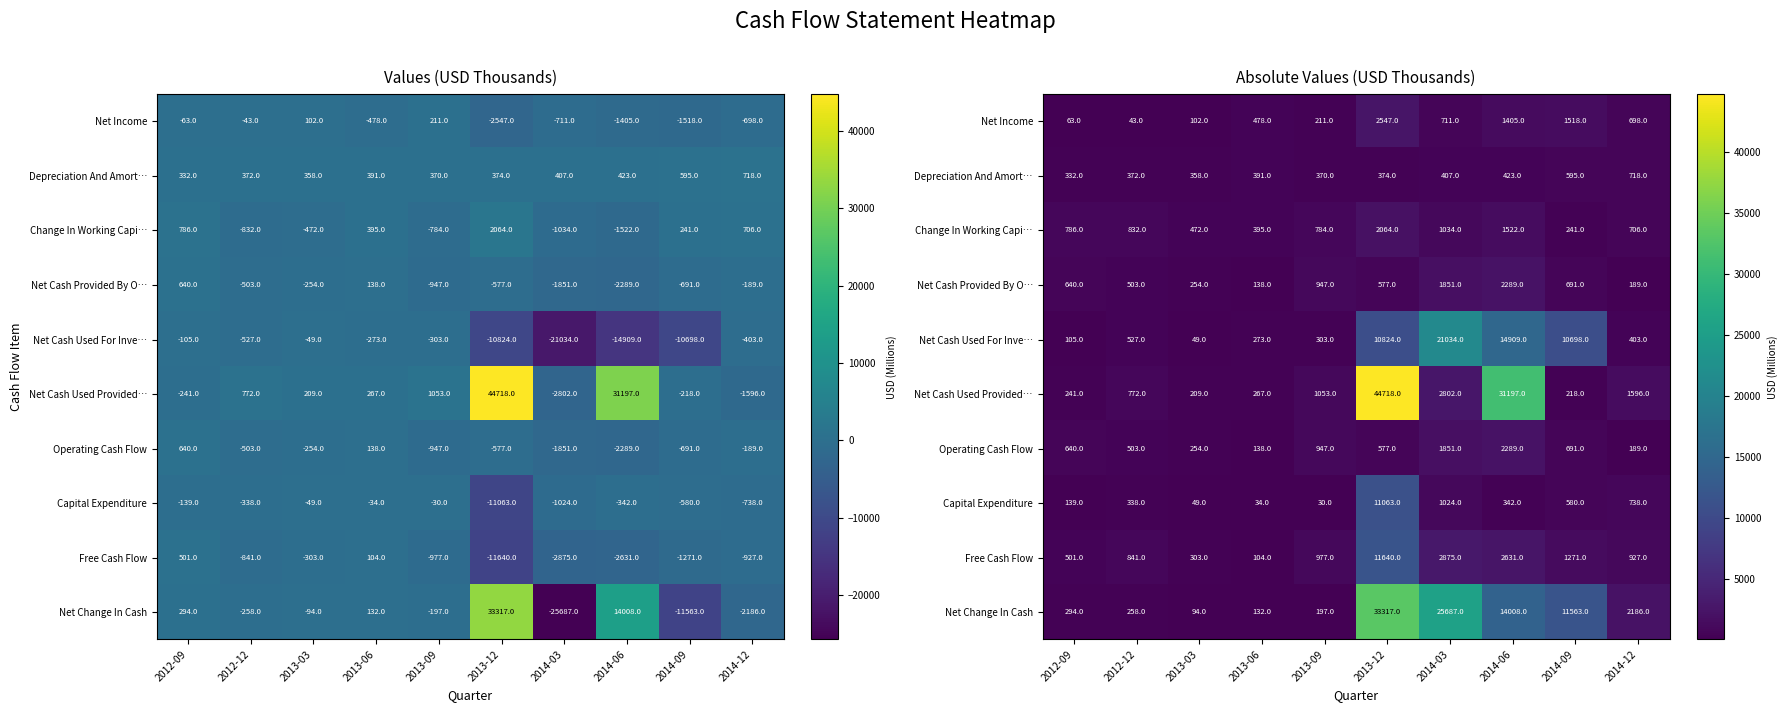

The value of Depreciation And Amort… at 2014-09 is 595. True or false?

True